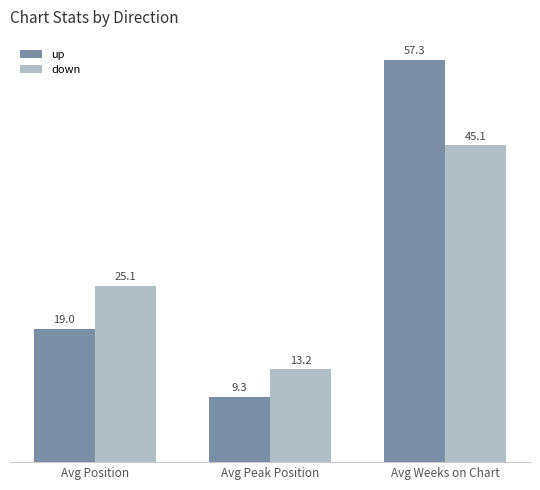

List the series in order of their overall mean, highest first.

up, down